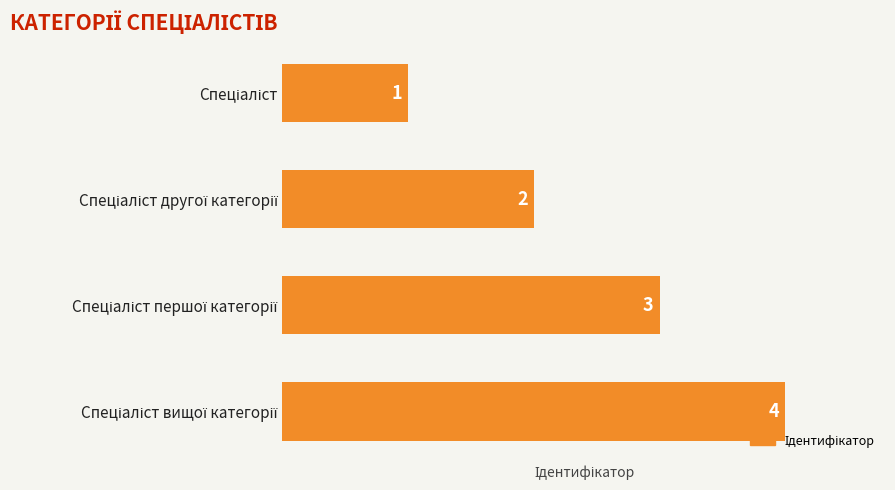

How many values are between 2 and 4?

3